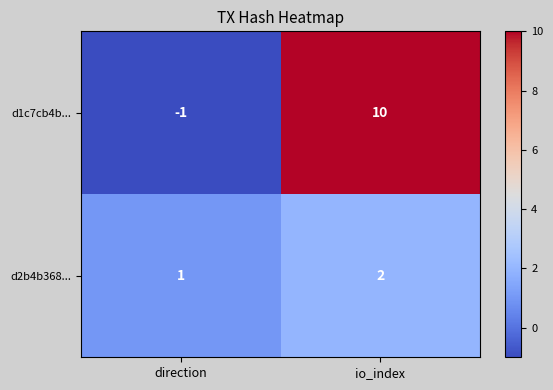

What is the greatest value displayed?

10